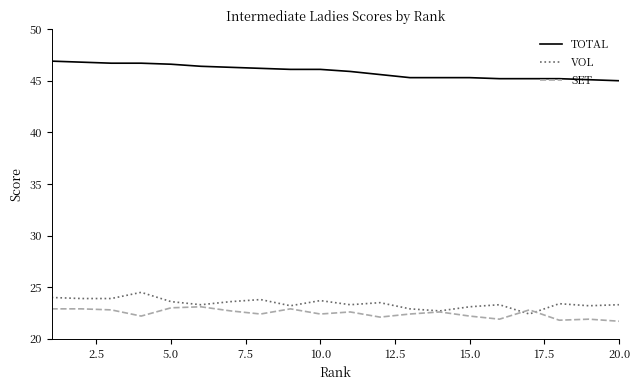

List the series in order of their peak value, lowest first.

SET, VOL, TOTAL